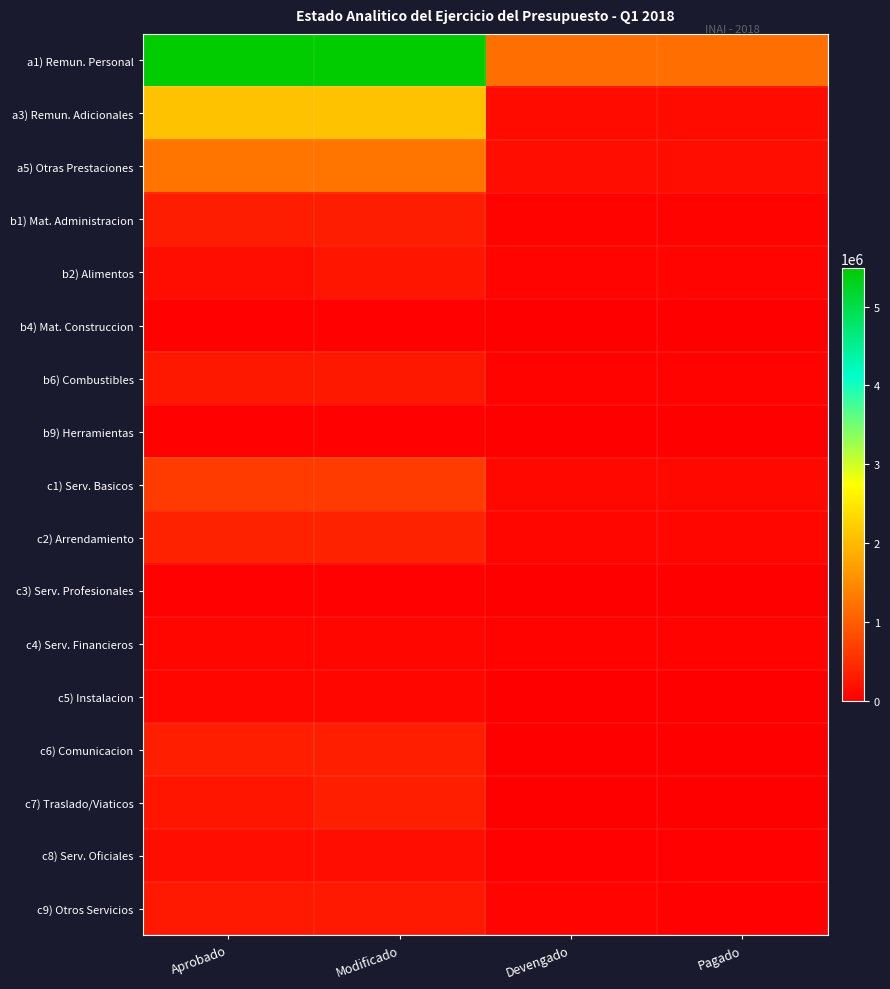

Which has a higher value, Devengado or Pagado?

Devengado